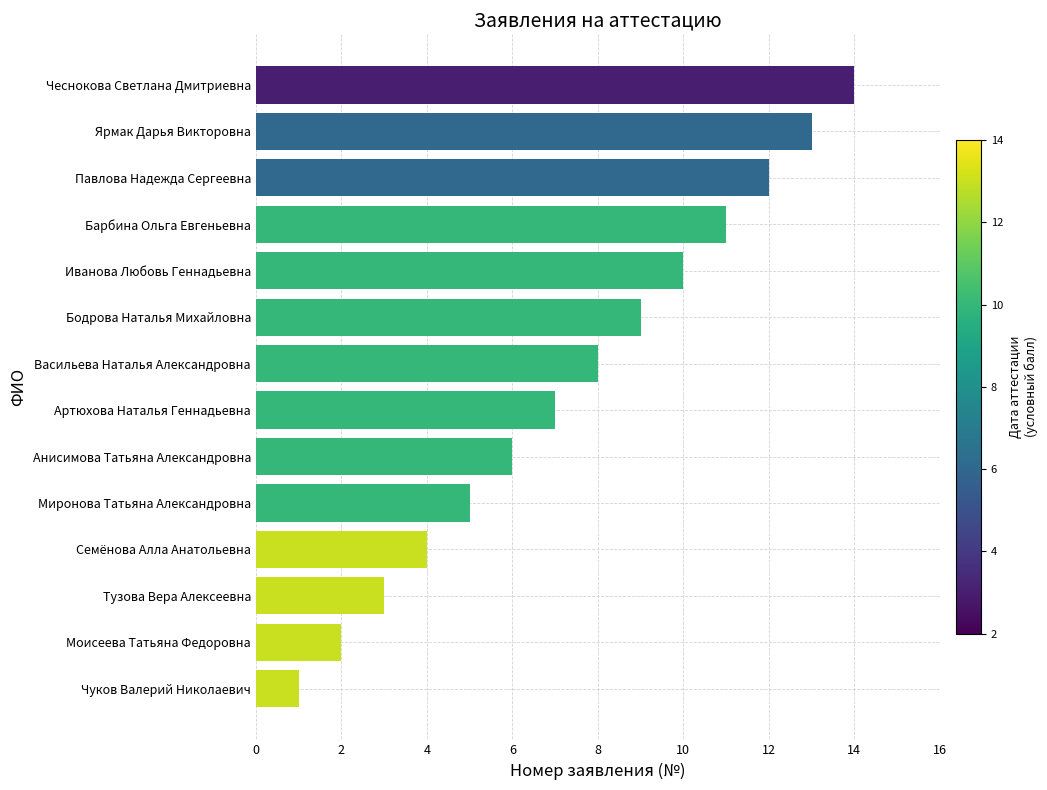

The value at Ярмак Дарья Викторовна is 8. True or false?

False